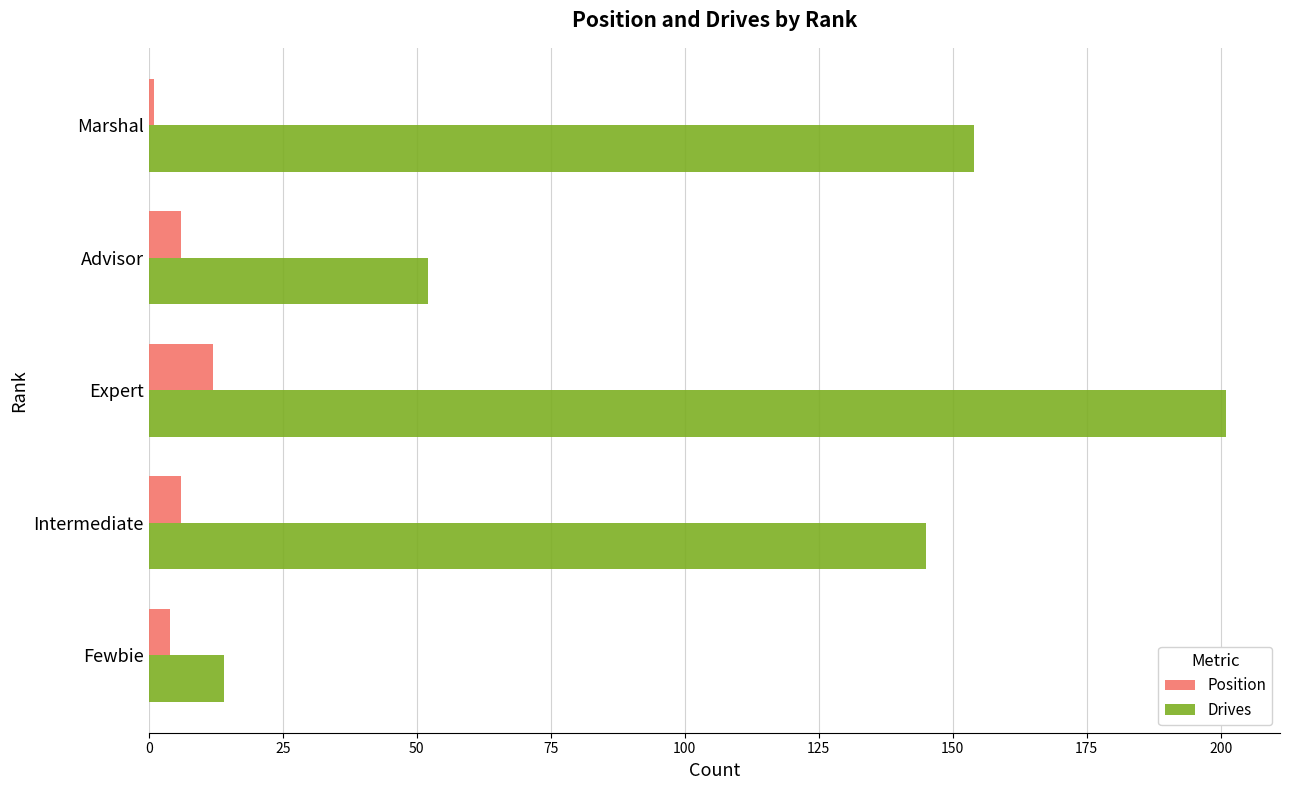

What is the difference between the second highest and minimum values in the Drives series?

140